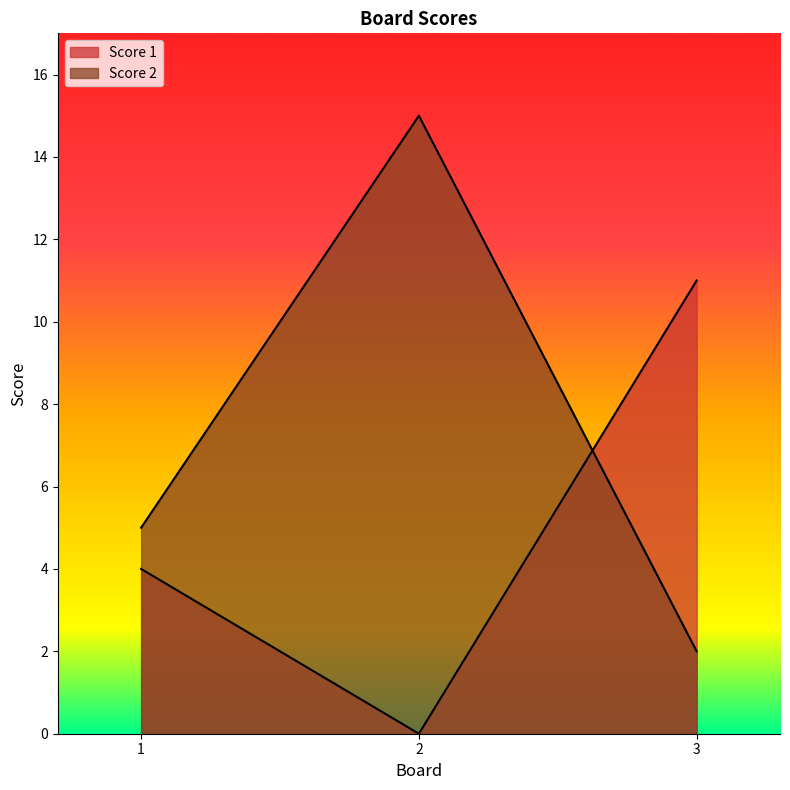

Which series has the largest total across all categories?

Score 2